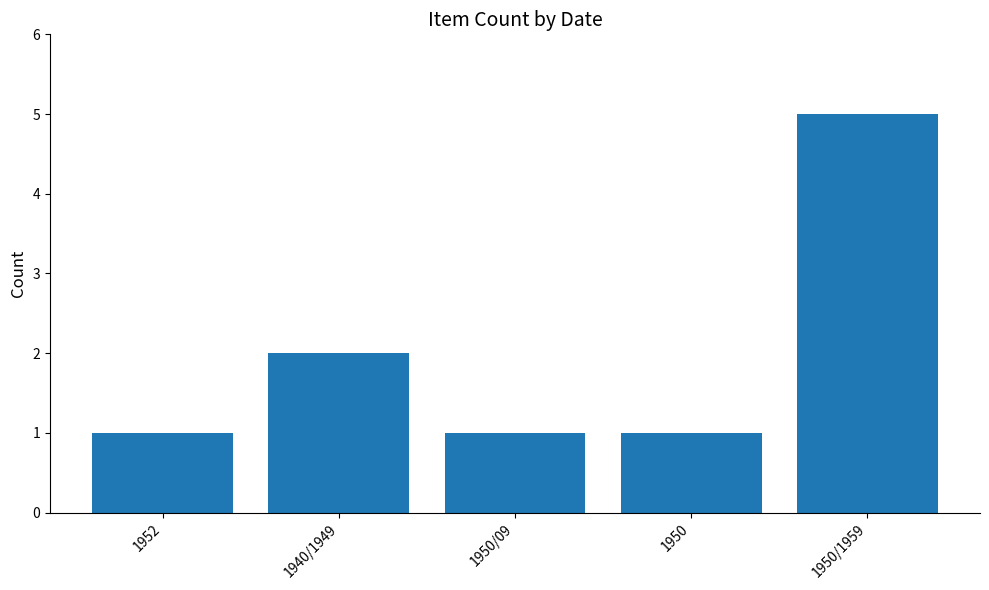

What is the change in value from 1952 to 1940/1949?

+1